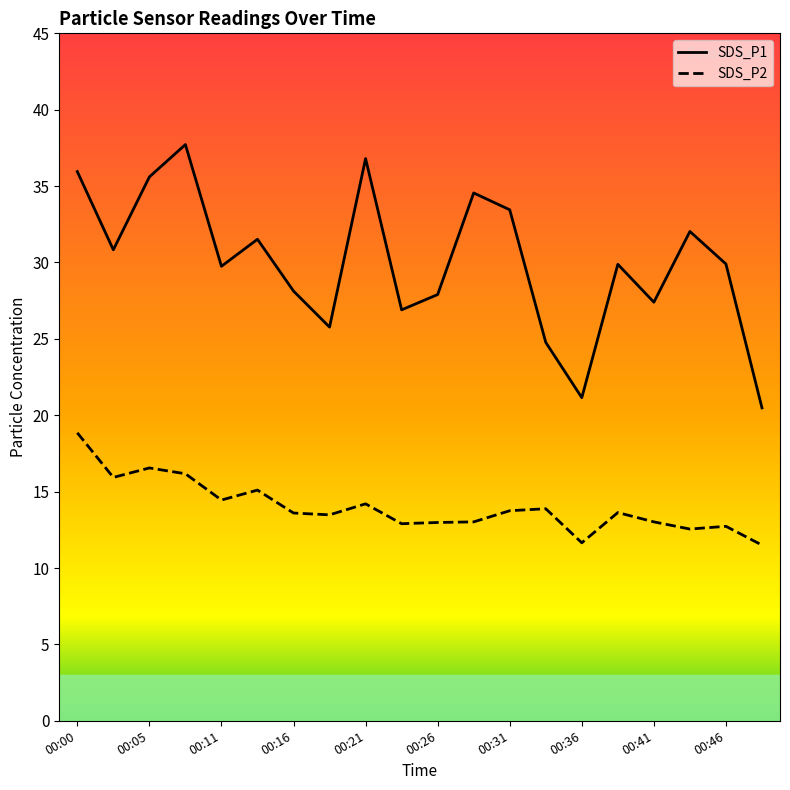

Is it true that SDS_P1 equals 43.9 at 00:46?

False